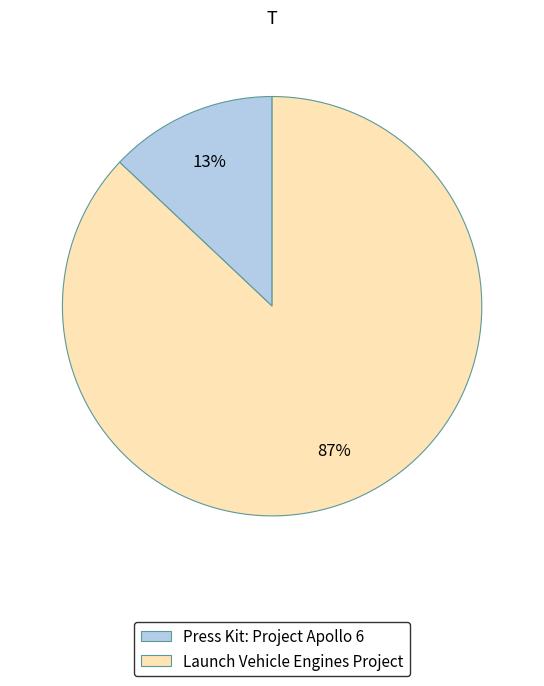

Is there any slice that represents more than half of the pie?

Yes